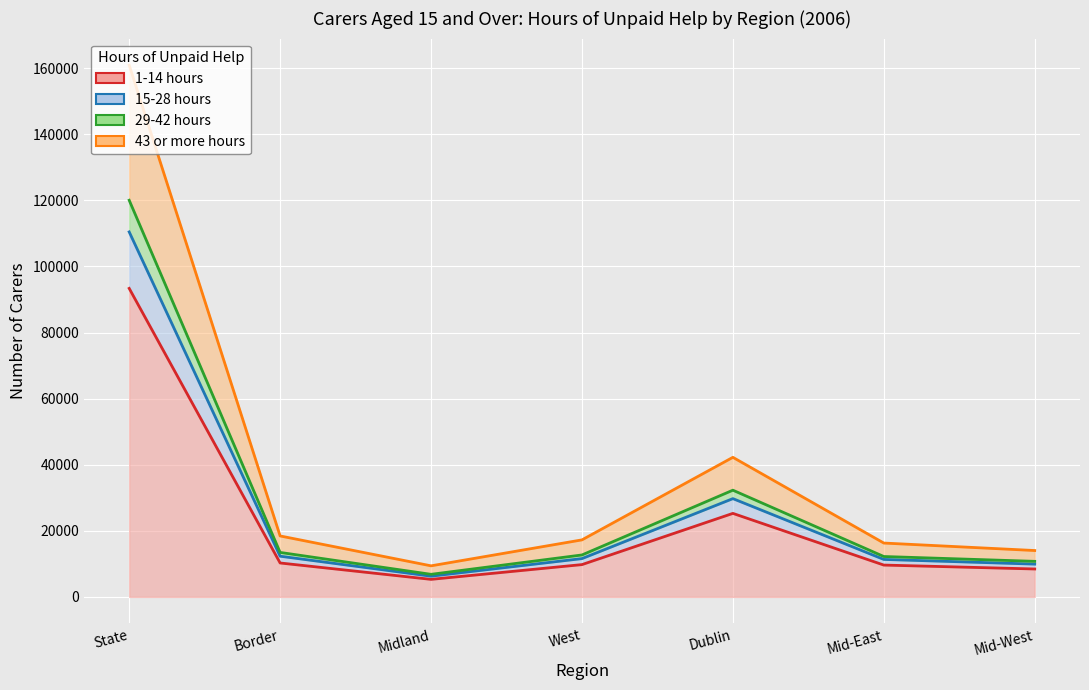

What position from the left is West?

4